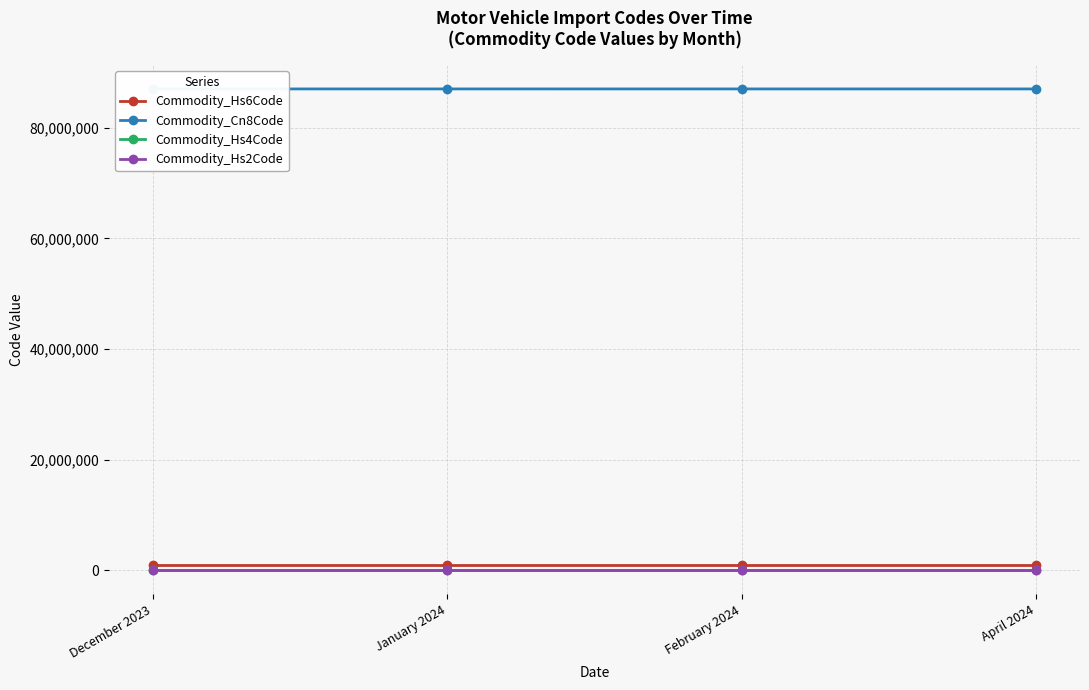

True or false: Commodity_Hs6Code and Commodity_Hs2Code cross at least once.

False